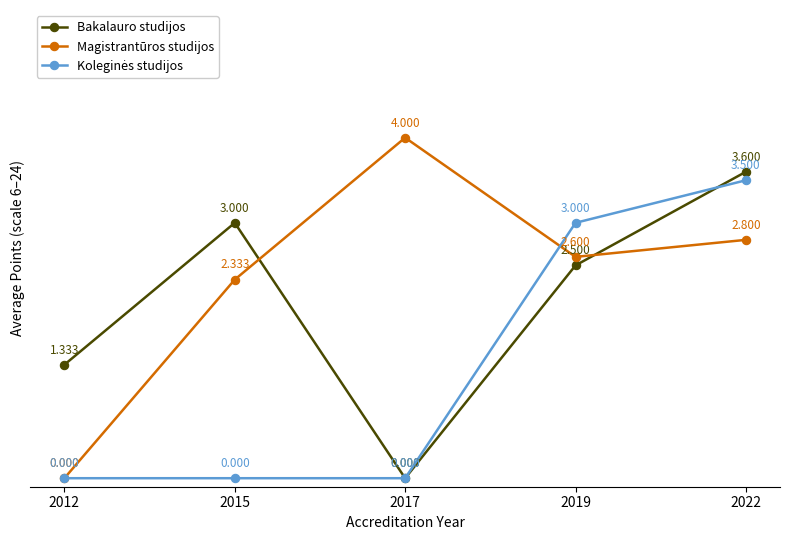

How many interior local peaks does the Magistrantūros studijos series have?

1